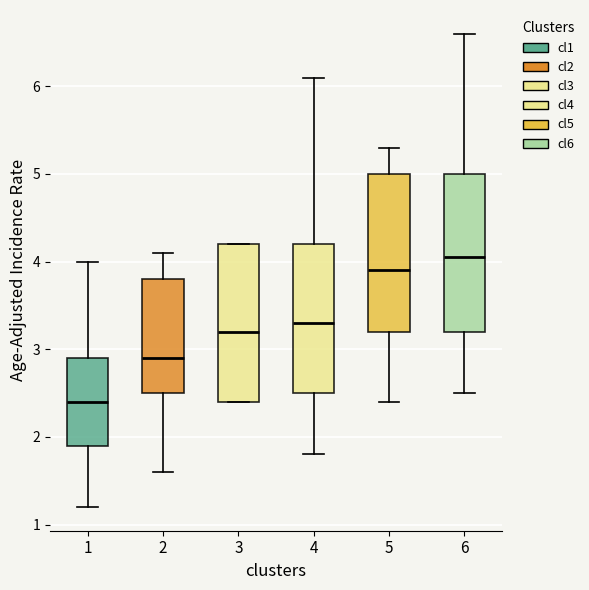

Reading left to right, transcribe this box plot: for each box, give where its median line is, the range the box spans, and where its two whiskers end, as read against the y-axis. The values are not printed on the chart, so give them approximately, as read against the axis.

1: median 2.4, box 1.9 to 2.9, whiskers 1.2 to 4.0
2: median 2.9, box 2.5 to 3.8, whiskers 1.6 to 4.1
3: median 3.2, box 2.4 to 4.2, whiskers 2.4 to 4.2
4: median 3.3, box 2.5 to 4.2, whiskers 1.8 to 6.1
5: median 3.9, box 3.2 to 5.0, whiskers 2.4 to 5.3
6: median 4.1, box 3.2 to 5.0, whiskers 2.5 to 6.6